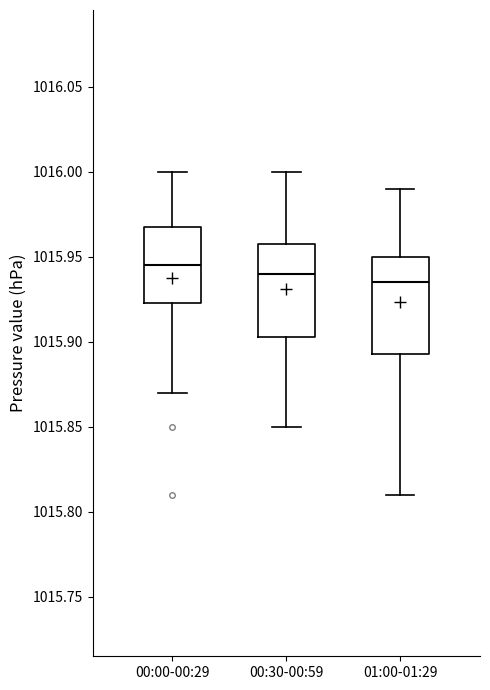

Where is the lower edge of the box for 00:00-00:29 on the y-axis? The values are not printed on the chart, so give them approximately, as read against the axis.

1015.925